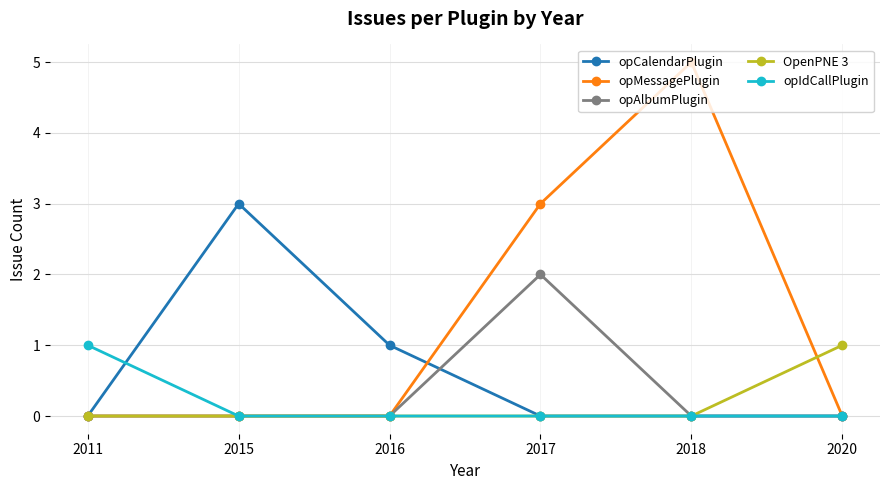

Reading left to right, transcribe all the data shown in this chart.

opCalendarPlugin: 0	3	1	0	0	0
opMessagePlugin: 0	0	0	3	5	0
opAlbumPlugin: 0	0	0	2	0	0
OpenPNE 3: 0	0	0	0	0	1
opIdCallPlugin: 1	0	0	0	0	0